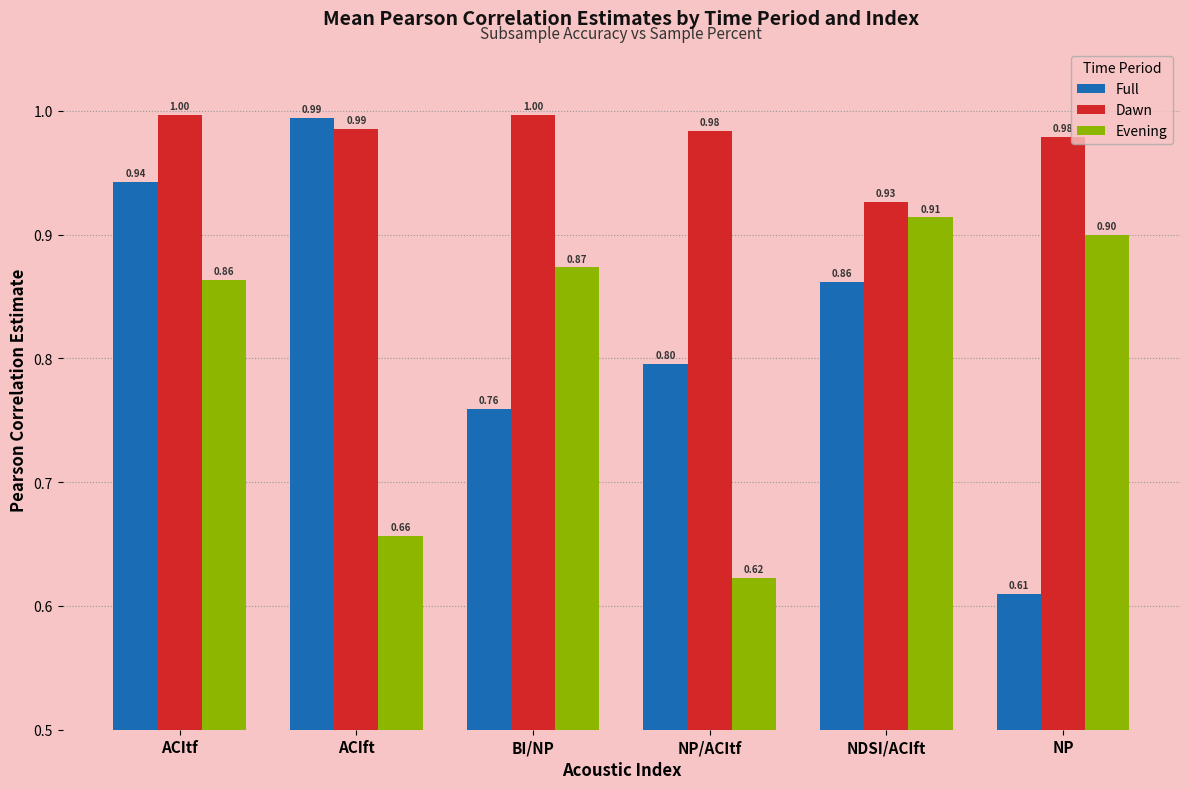

List the series in order of their peak value, lowest first.

Evening, Full, Dawn